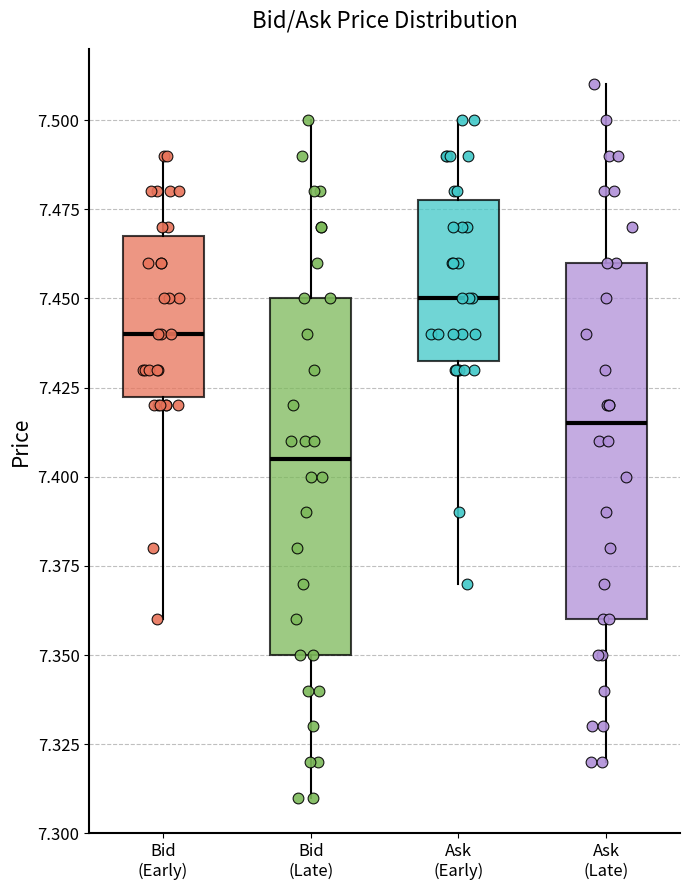

Where is the lower edge of the box for Bid (Late) on the y-axis? The values are not printed on the chart, so give them approximately, as read against the axis.

7.350